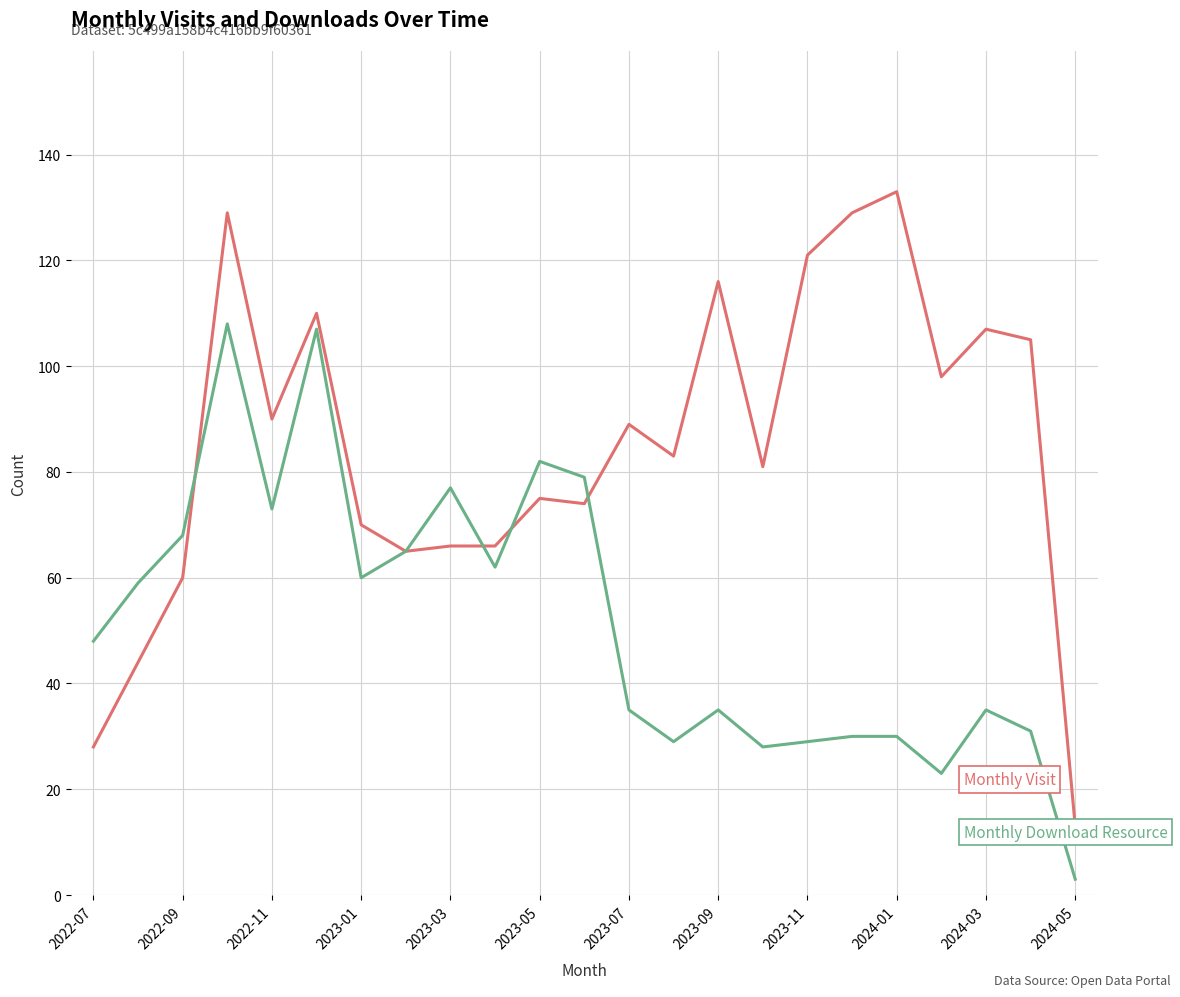

What is the greatest value displayed?

133